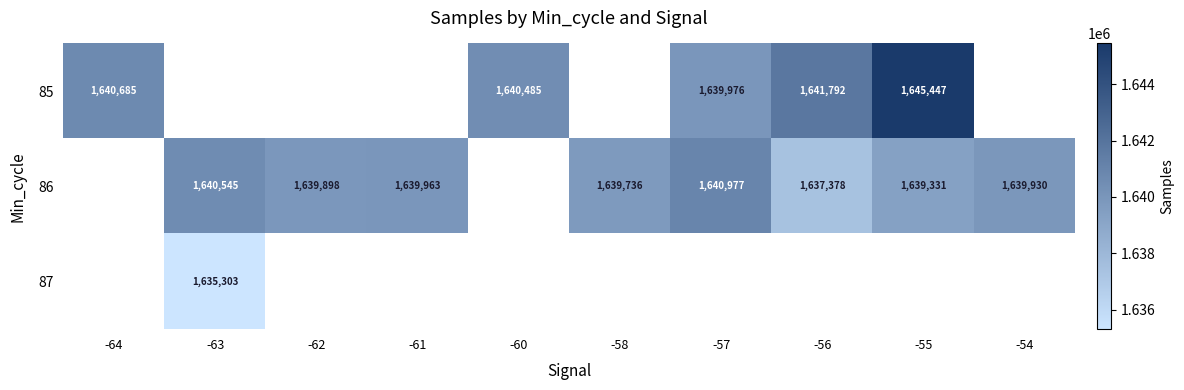

The 86 series shows 2447804 at -56. True or false?

False